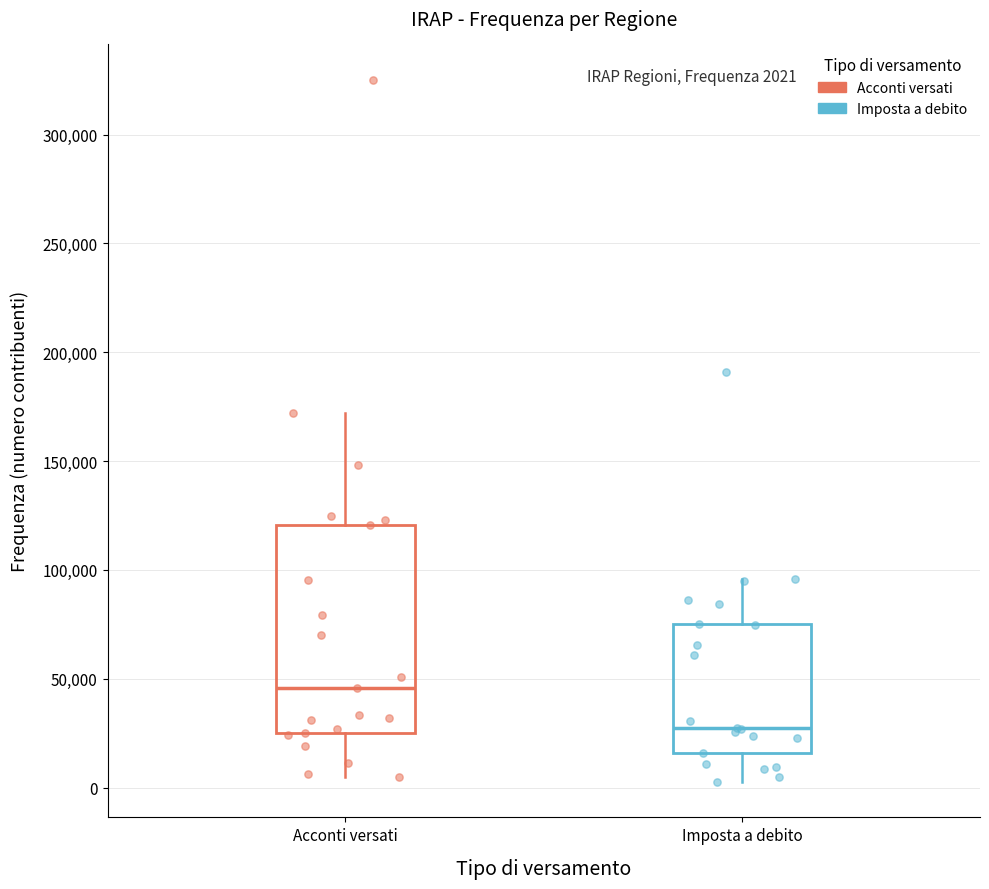

Which box is the tallest, from its lower edge to its upper edge?

Acconti versati